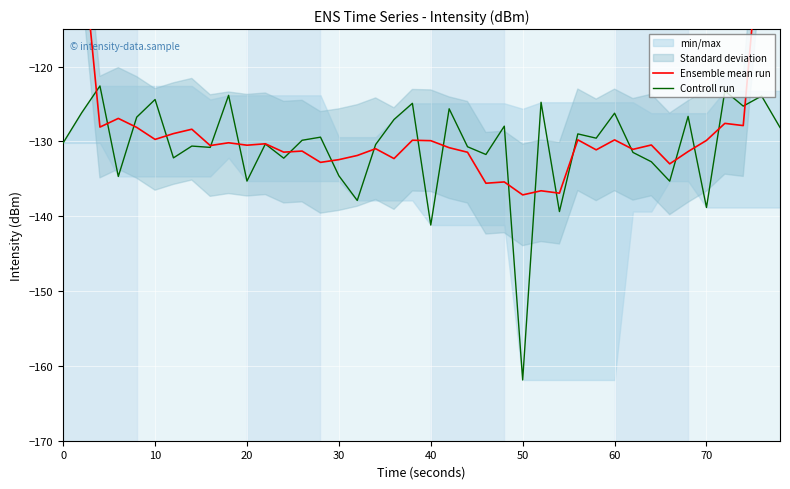

At which label does Controll run reach its minimum?

50